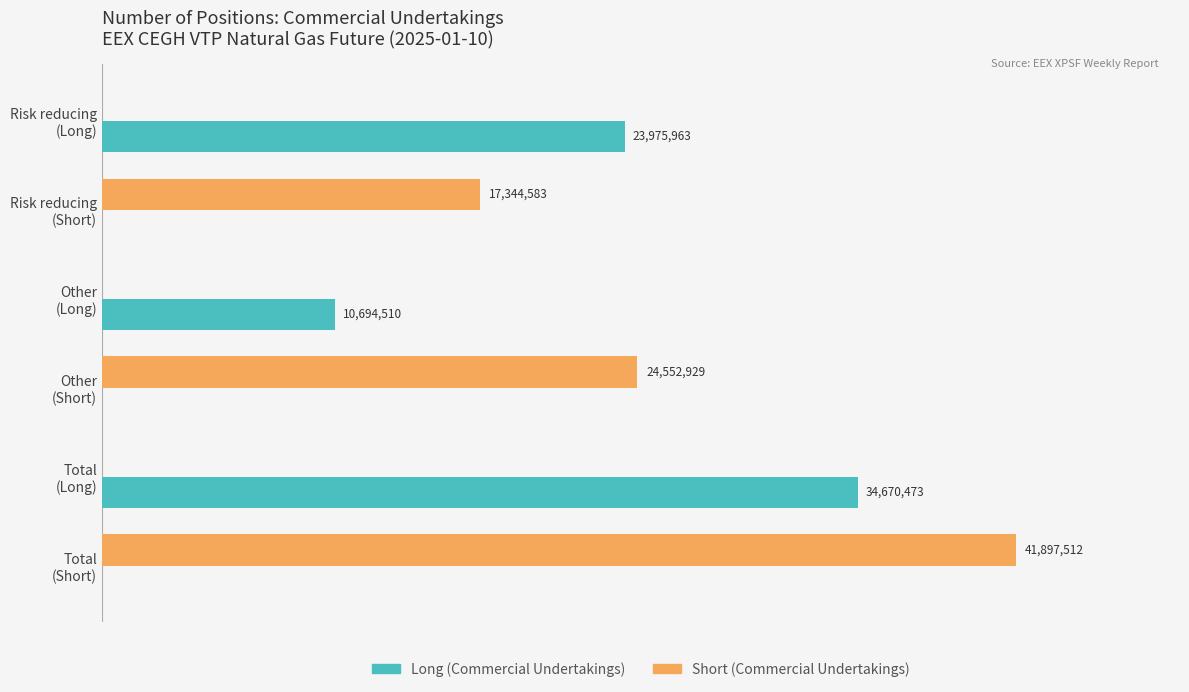

Are the bars grouped side by side (vs. stacked)?

Yes